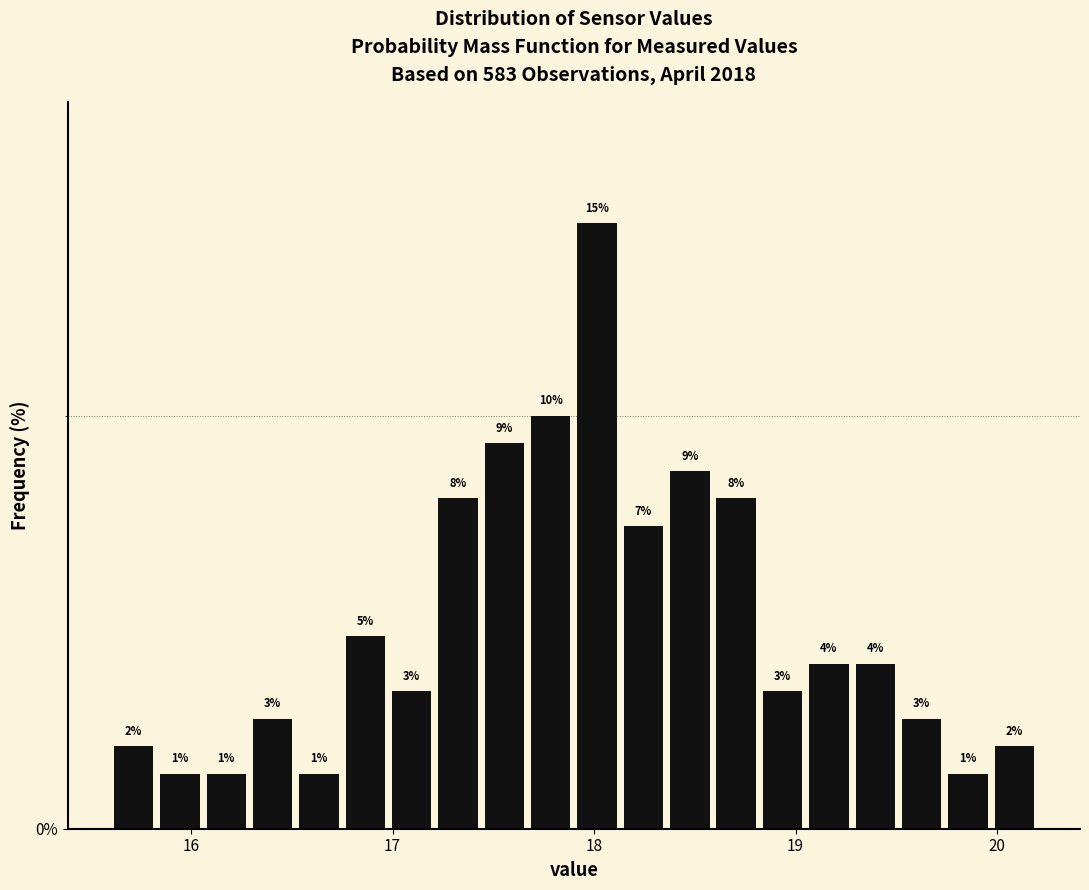

Around what value on the x-axis is the tallest bar? Give the approximate position of its centre, as read against the axis.

18.0